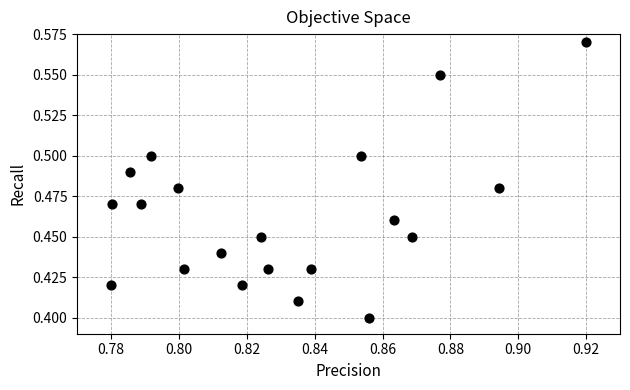

Count the number of points in this scatter plot.

20